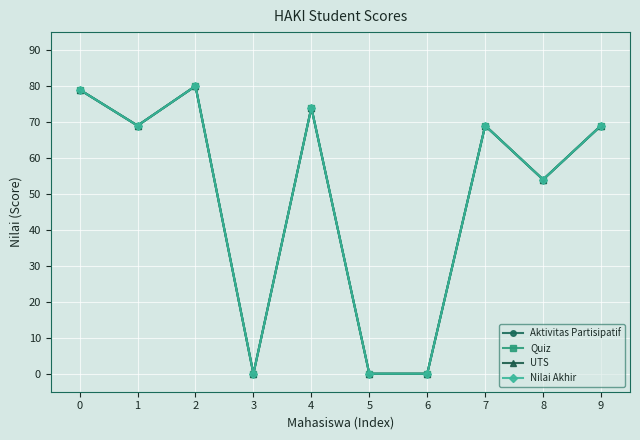

Reading left to right, transcribe all the data shown in this chart.

Aktivitas Partisipatif: 79	69	80	0	74	0	0	69	54	69
Quiz: 79	69	80	0	74	0	0	69	54	69
UTS: 79	69	80	0	74	0	0	69	54	69
Nilai Akhir: 79	69	80	0	74	0	0	69	54	69